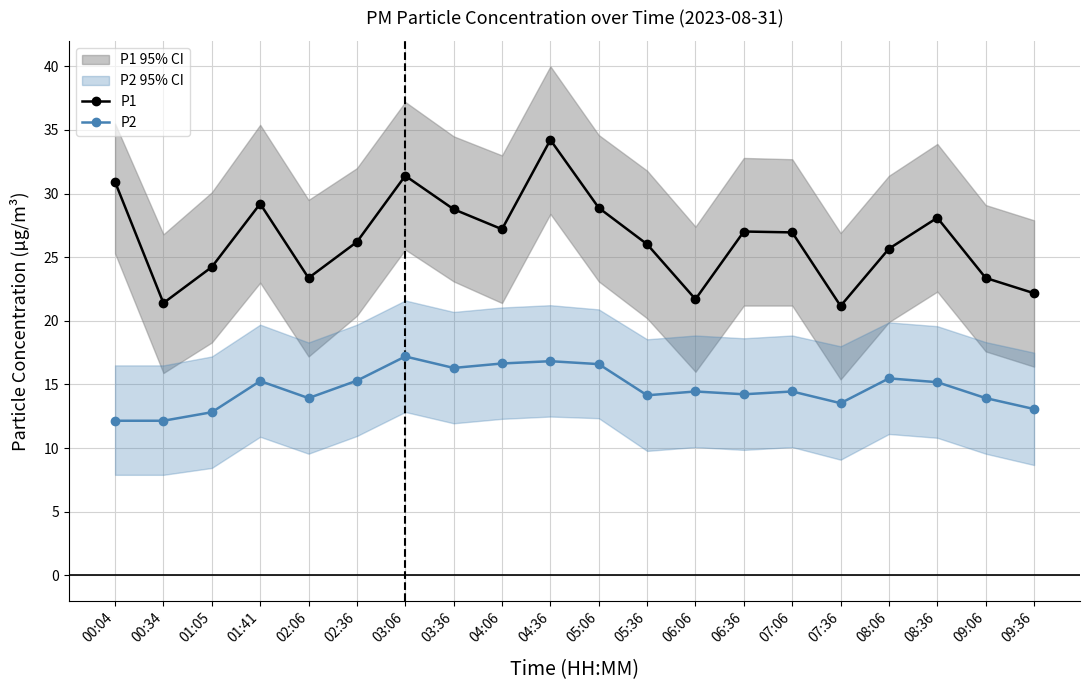

Read the P2 value at 08:06.

15.5